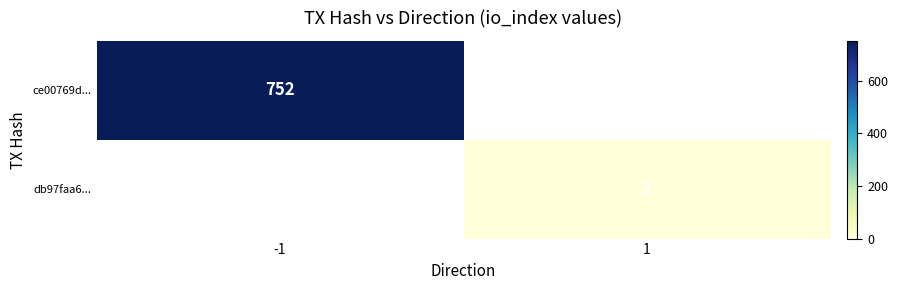

How many categories are shown in the chart?

2